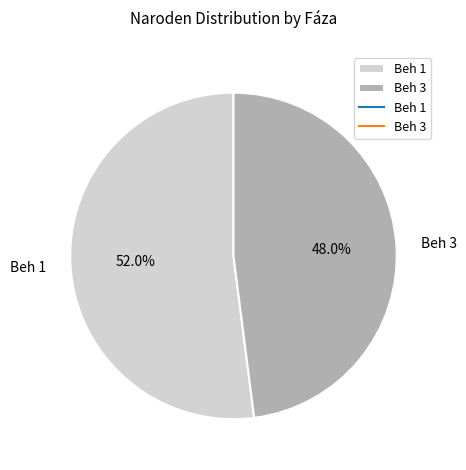

To the nearest percent, what is the average slice percentage?

50%